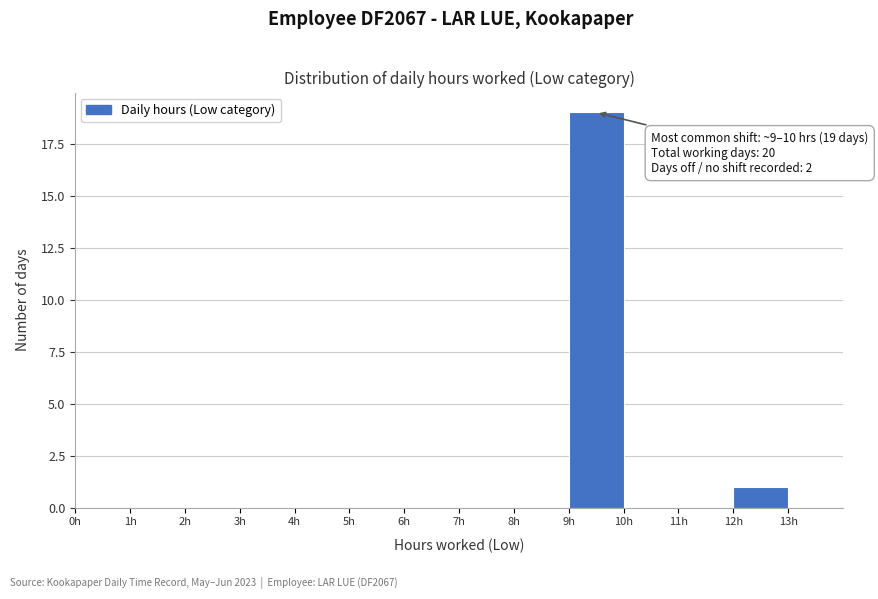

Over which range of the x-axis is the bar tallest?

9 to 10